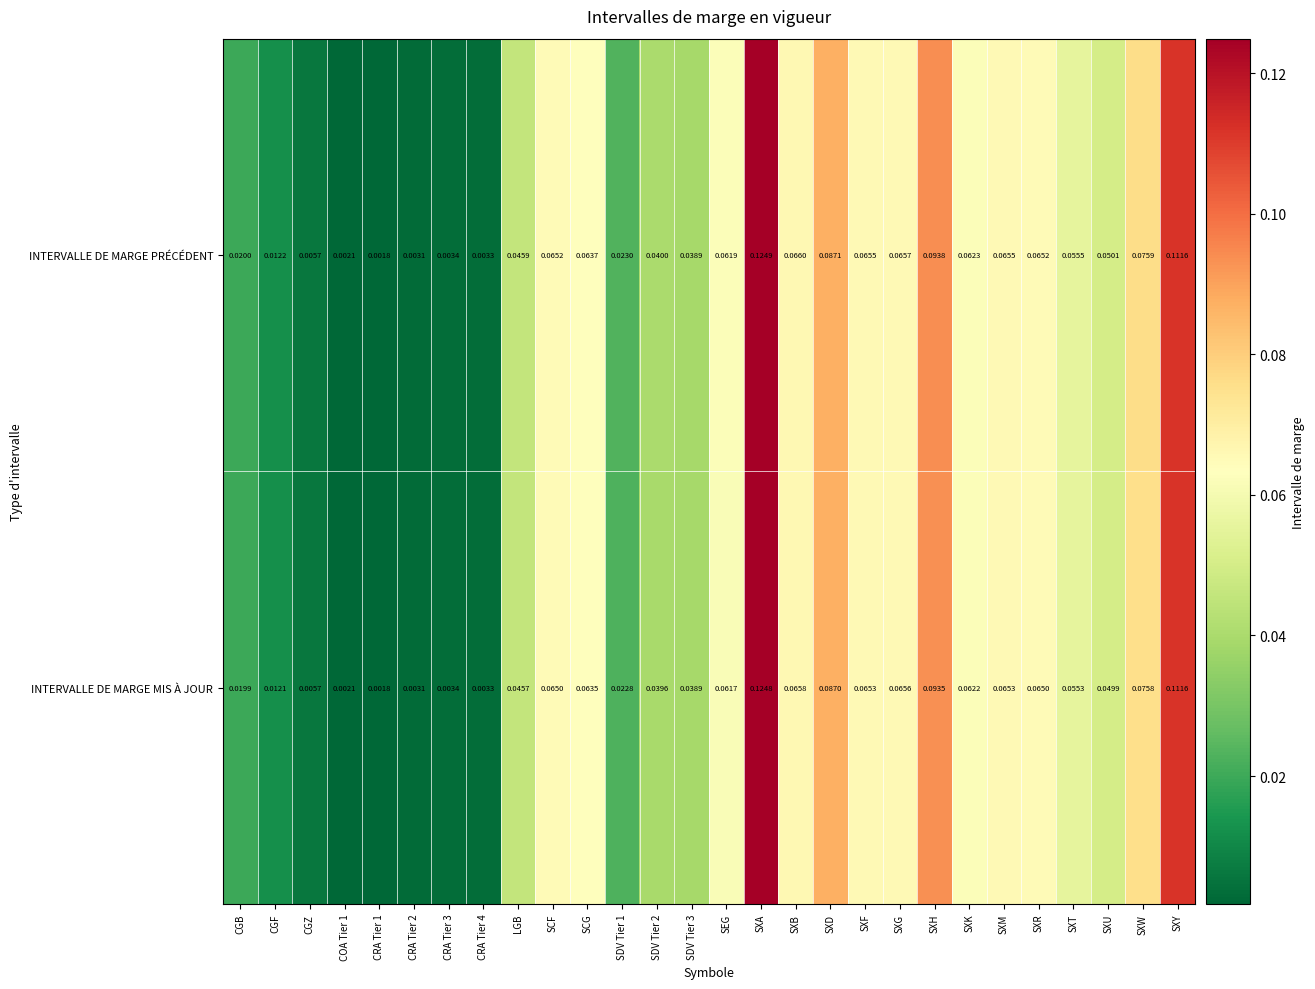

Which series has the largest range (max minus min)?

INTERVALLE DE MARGE PRÉCÉDENT